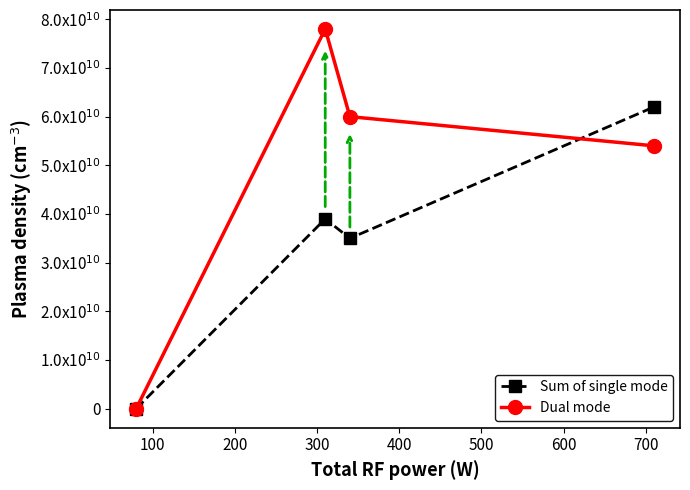

Which series has the largest range (max minus min)?

Dual mode